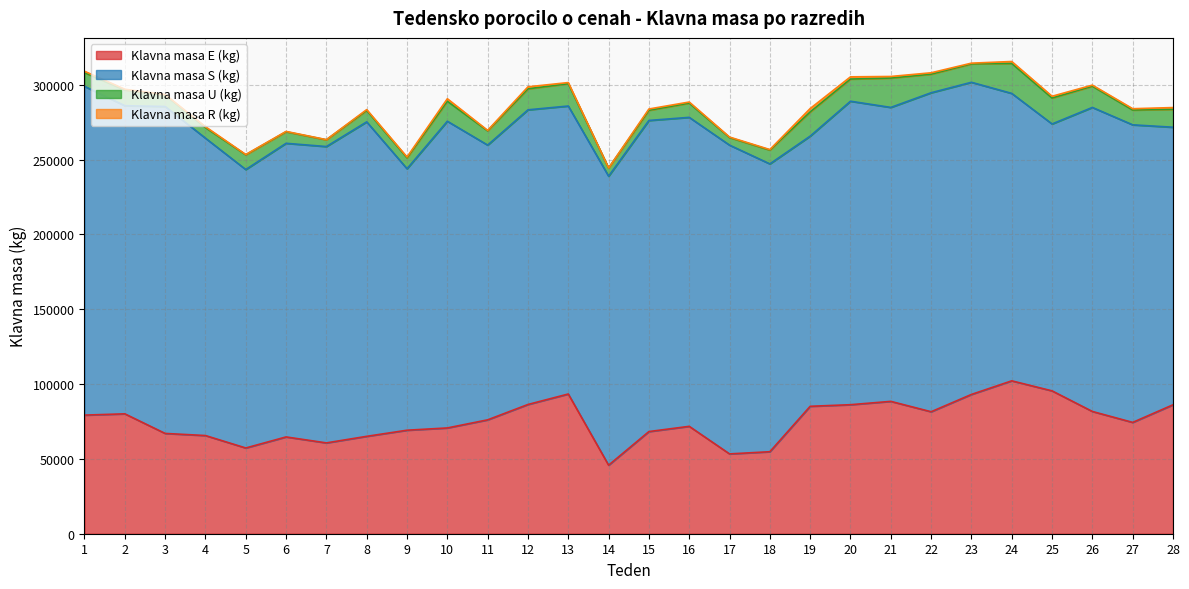

What is the difference between the maximum and minimum values in the Klavna masa E (kg) series?

56358